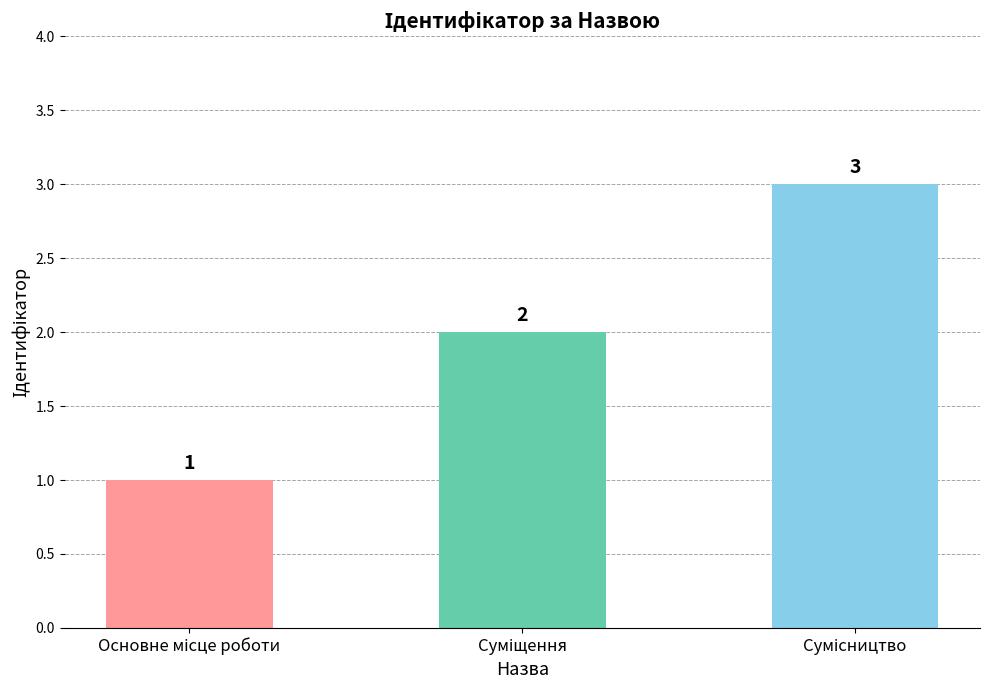

What is the maximum value shown in the chart?

3